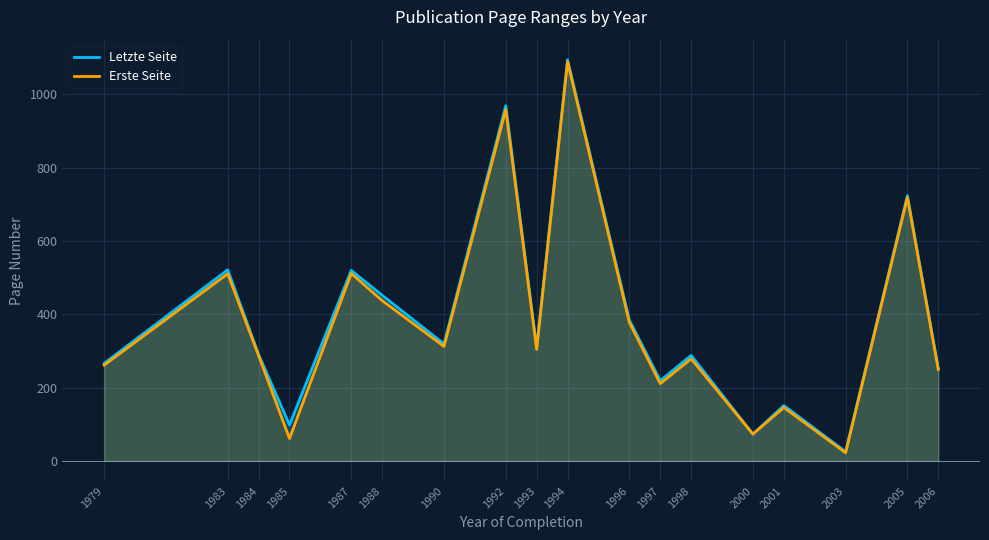

What is the difference between the maximum and minimum values in the Letzte Seite series?

1069.0